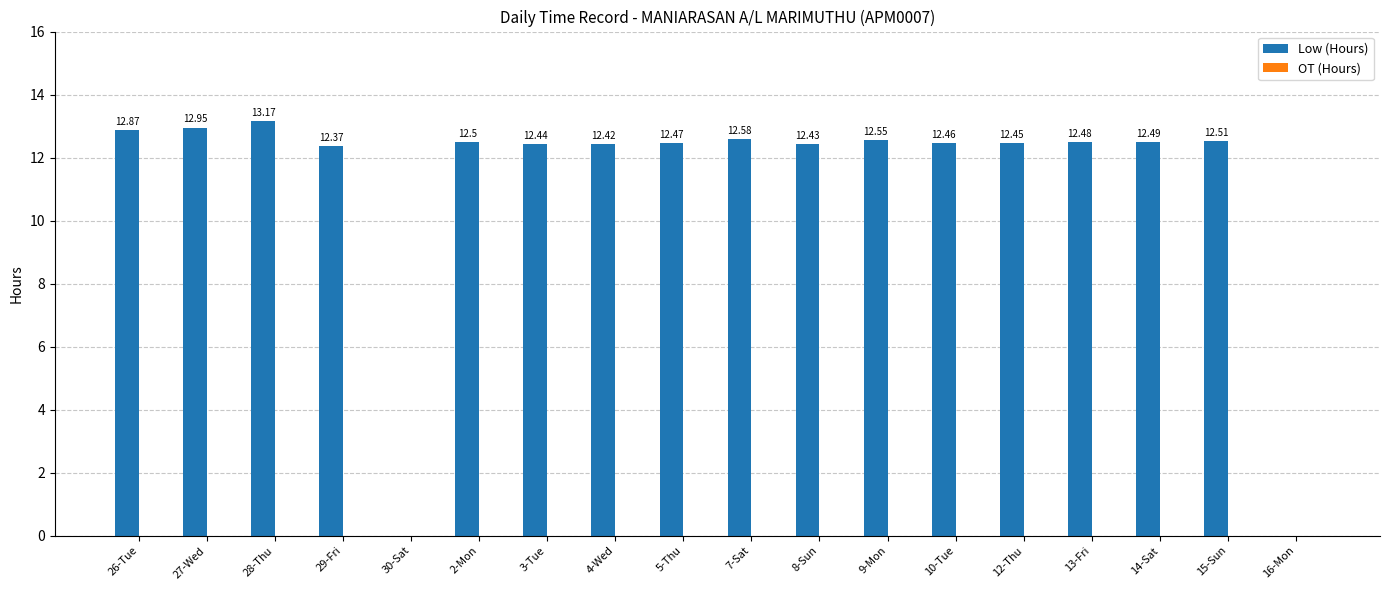

What is the sum of all values?

201.1